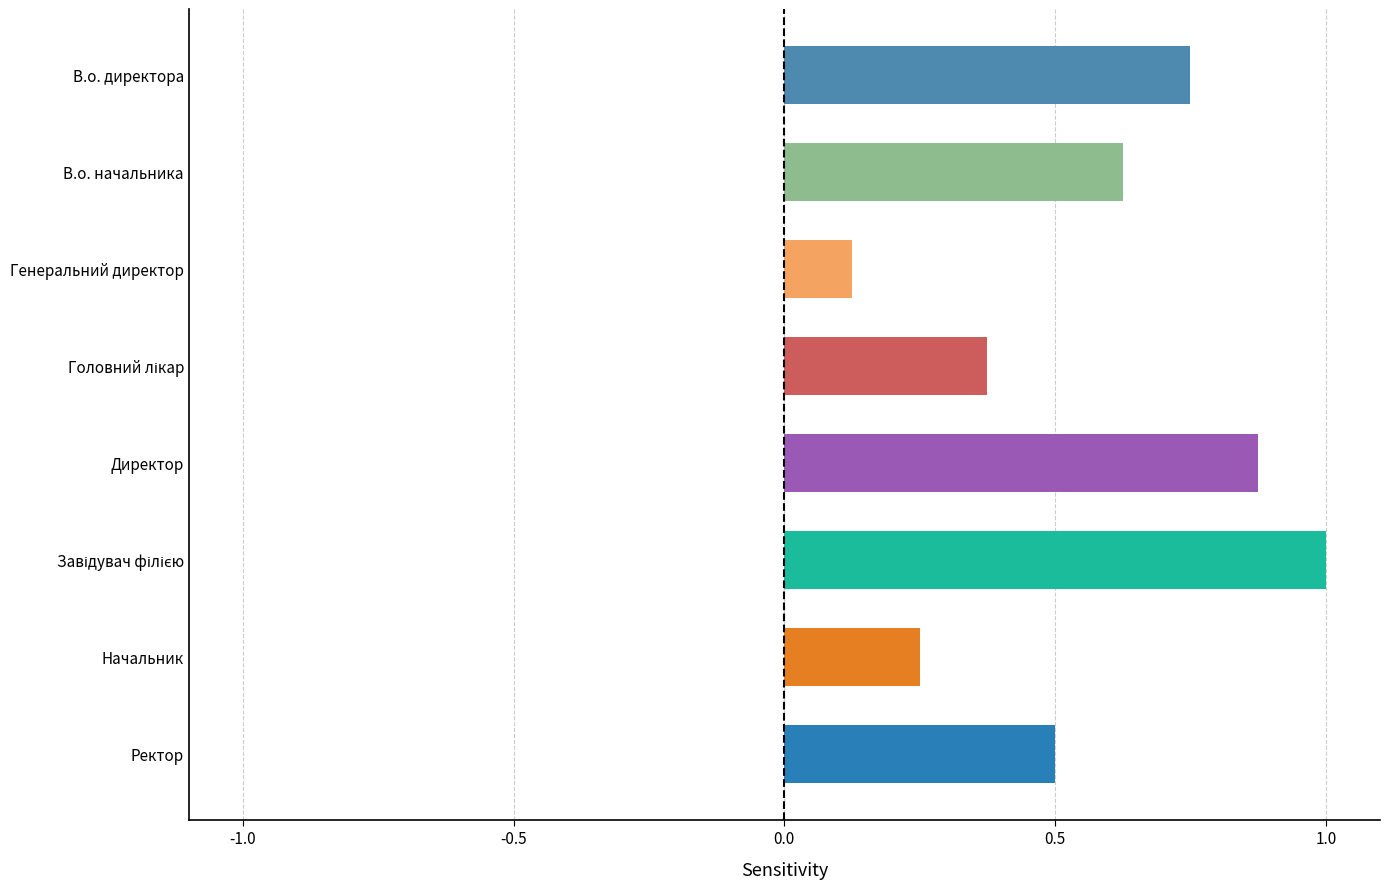

How many distinct data groups are displayed?

1